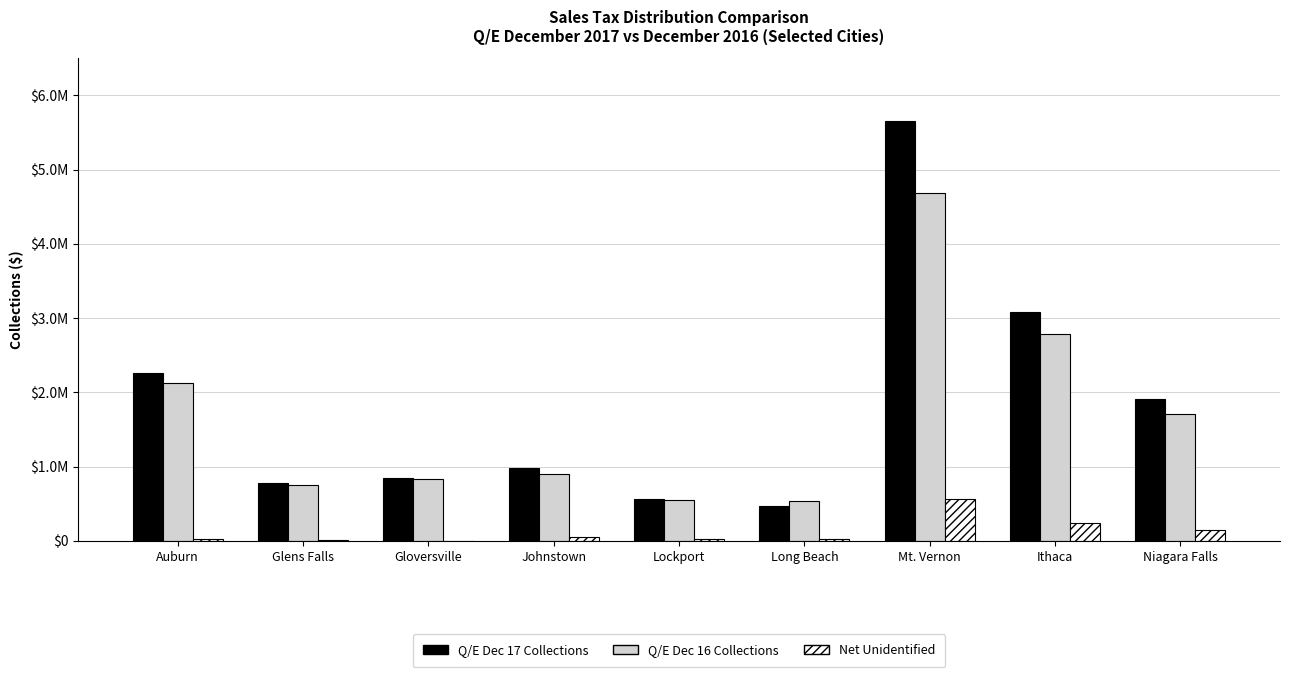

What is the sum of the Net Unidentified values at Johnstown and Niagara Falls?

203733.1